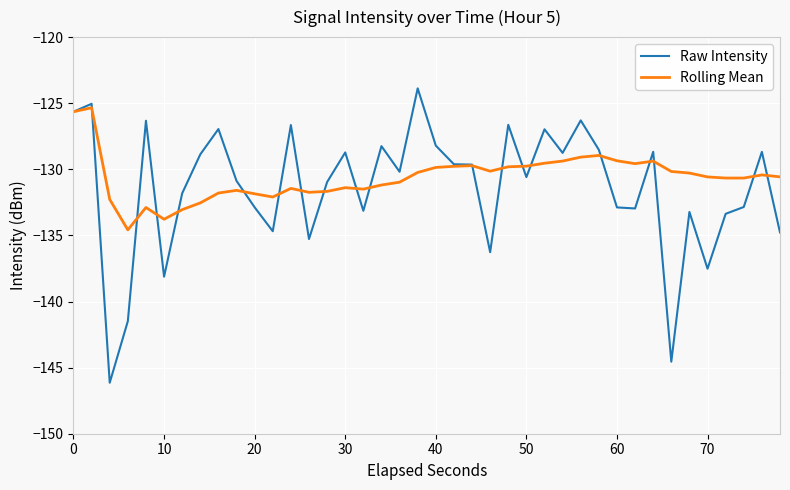

Rank the series by their average value, from highest to lowest.

Rolling Mean, Raw Intensity